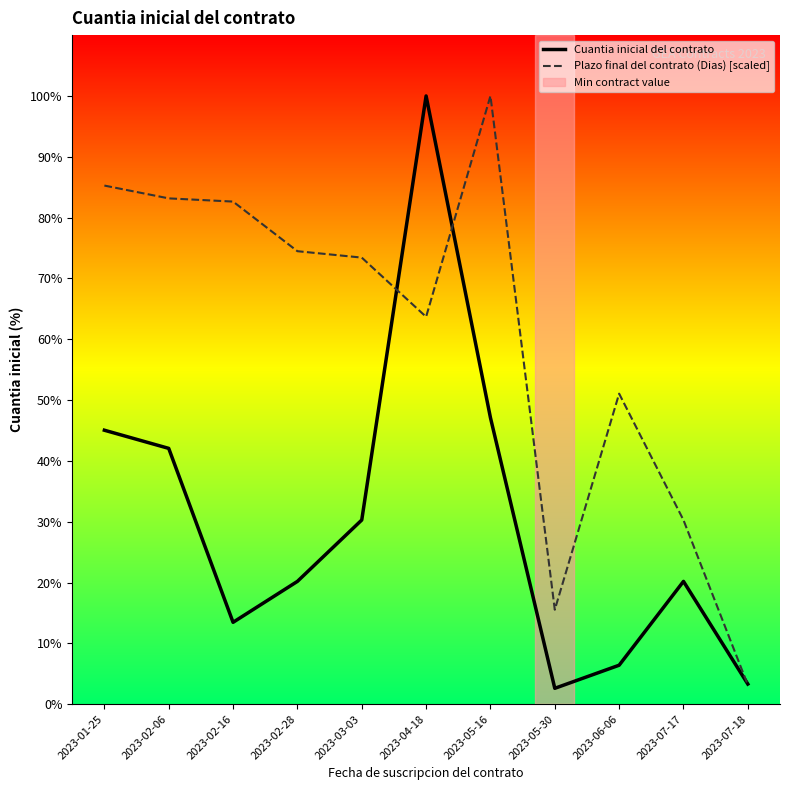

Between which two adjacent categories do Plazo final del contrato (Dias) [scaled] and Cuantia inicial del contrato first intersect?

2023-03-03 and 2023-04-18